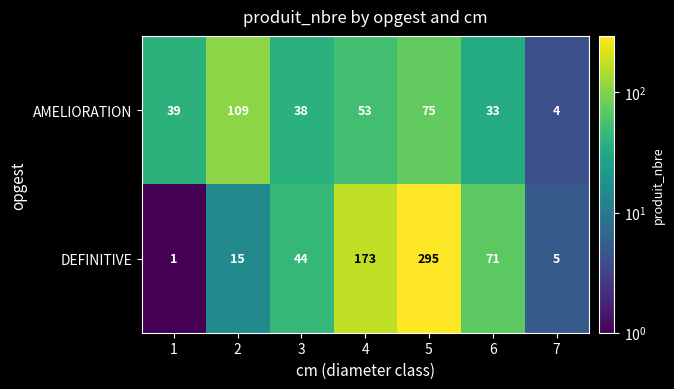

True or false: AMELIORATION has a value of 4 at 7.

True